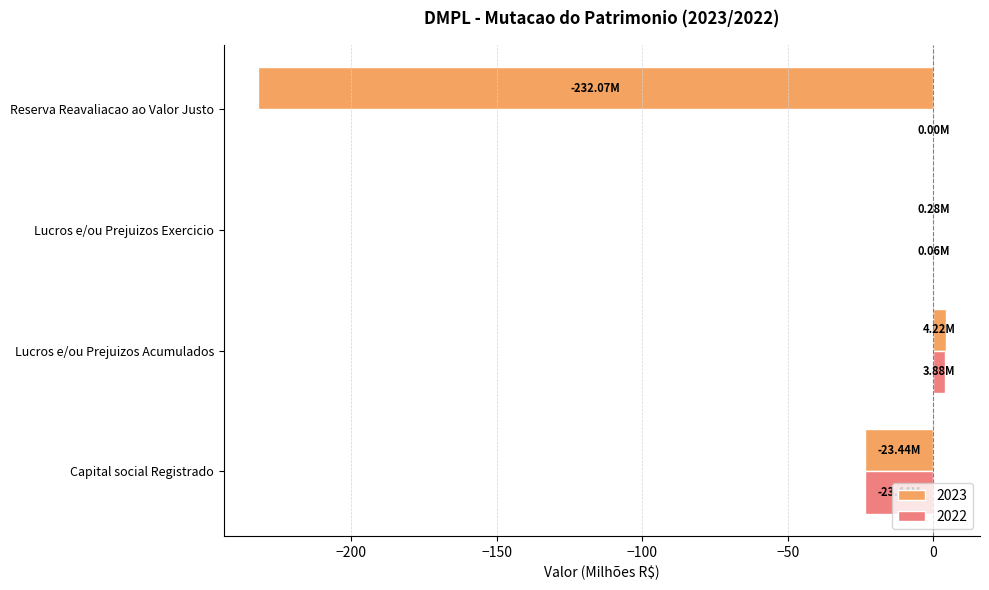

Is the value of 2023 at Reserva Reavaliacao ao Valor Justo greater than the value of 2022 at Reserva Reavaliacao ao Valor Justo?

No